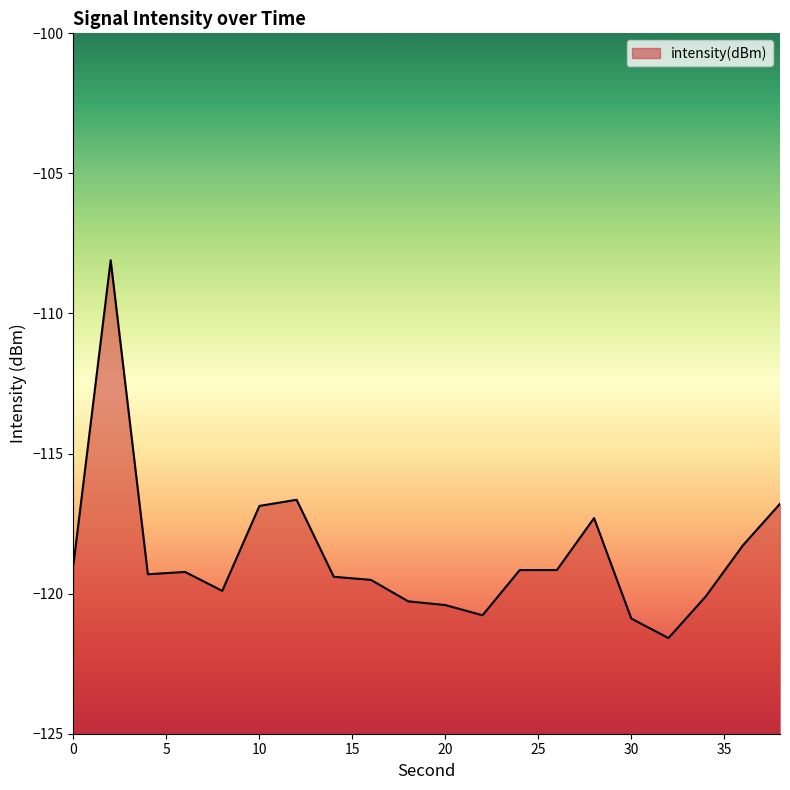

What is the value of the 19th point from the left?

-118.3